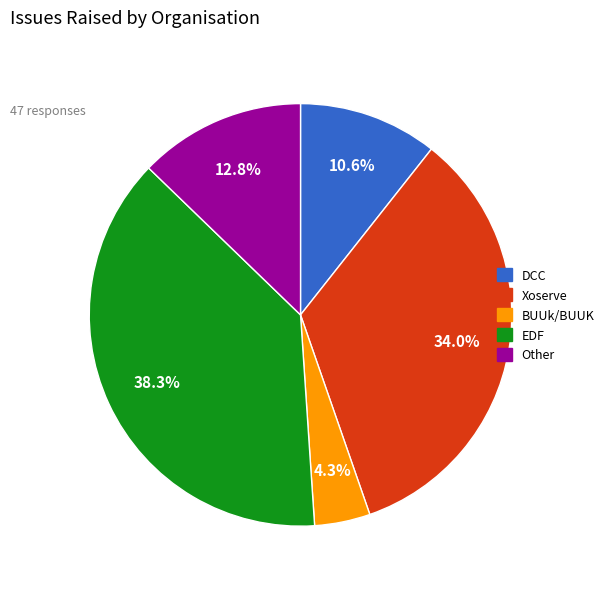

Count the number of slices in the pie.

5